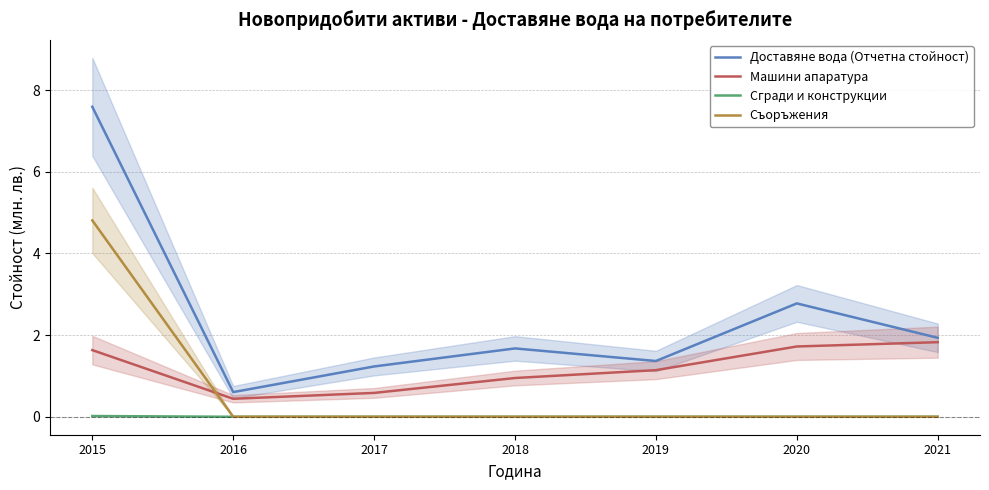

How many data points in Доставяне вода (Отчетна стойност) are above 1?

6